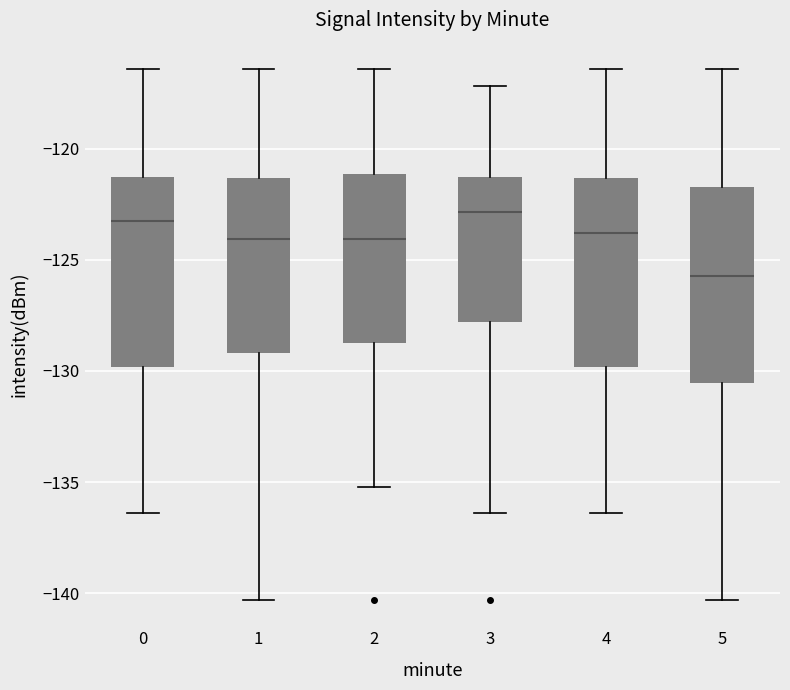

Where does the median line of the box at x = 2 sit on the y-axis? The values are not printed on the chart, so give them approximately, as read against the axis.

-124.0